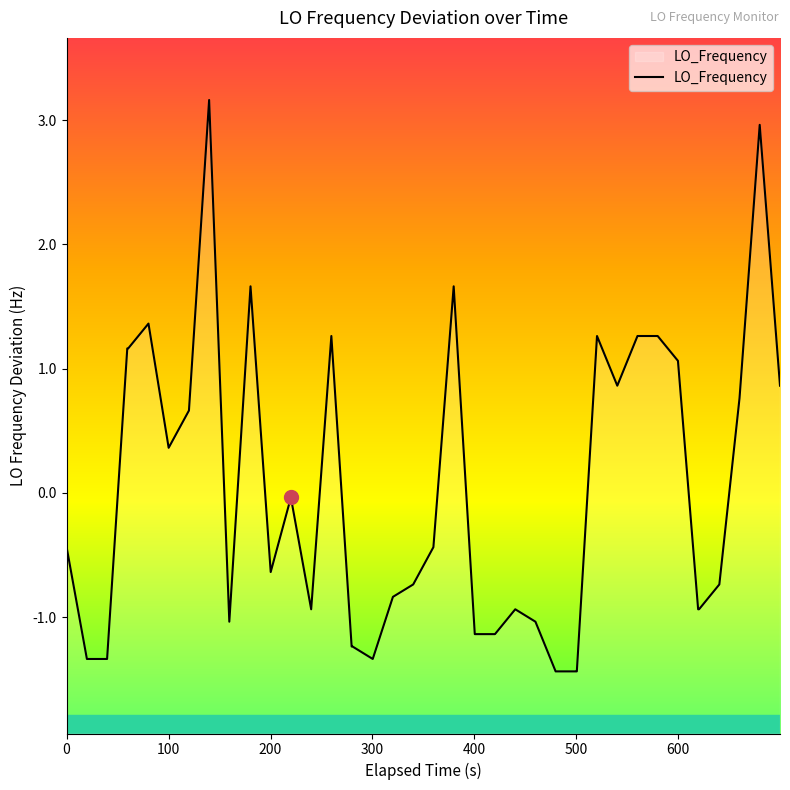

What is the minimum value shown in the chart?

-1.4